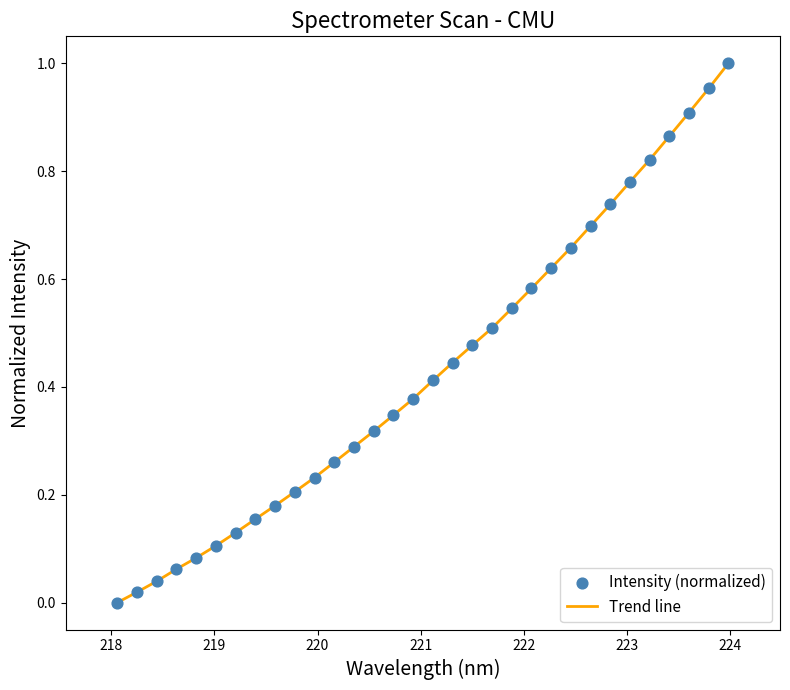

Is this an area chart (filled region under the line)?

No